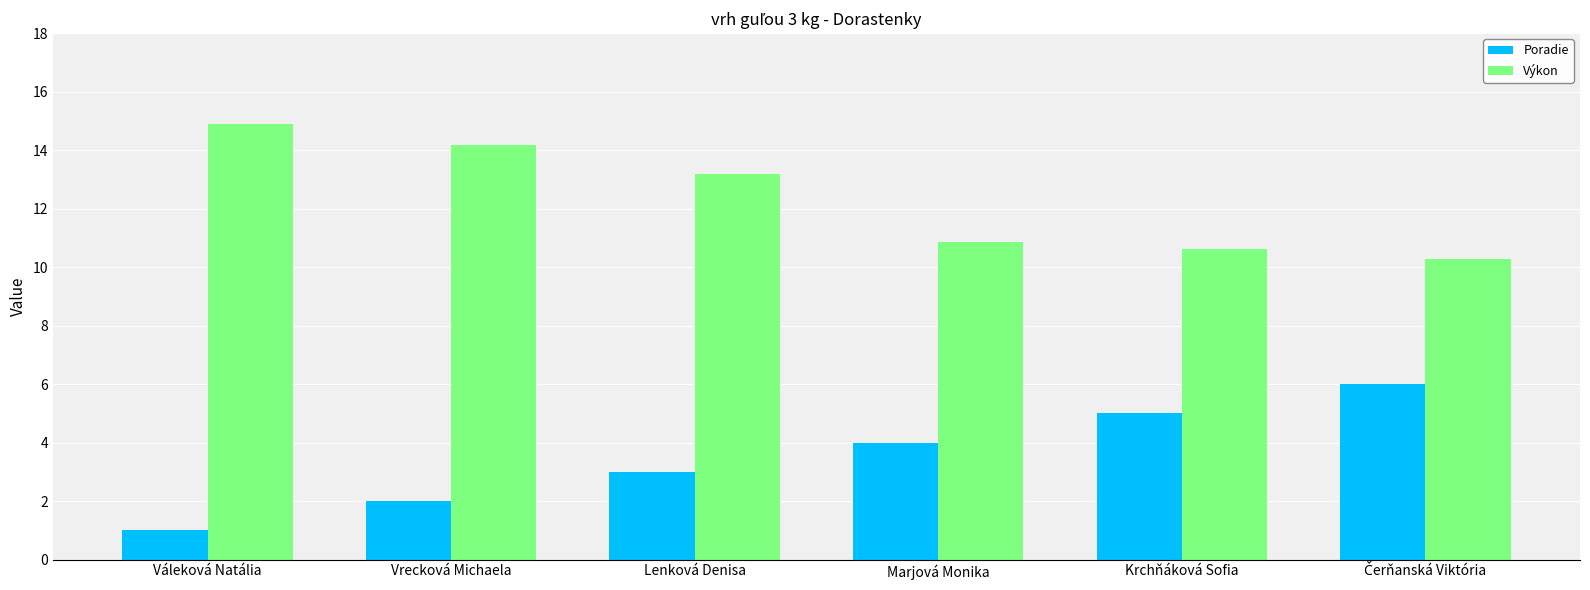

What is the approximate value of Poradie at Vrecková Michaela?

2.0